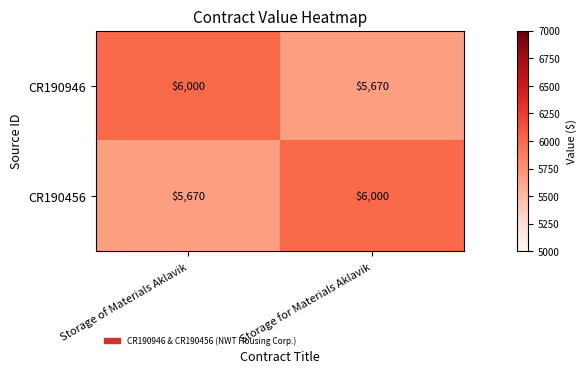

Read the CR190456 value at Storage of Materials Aklavik.

5670